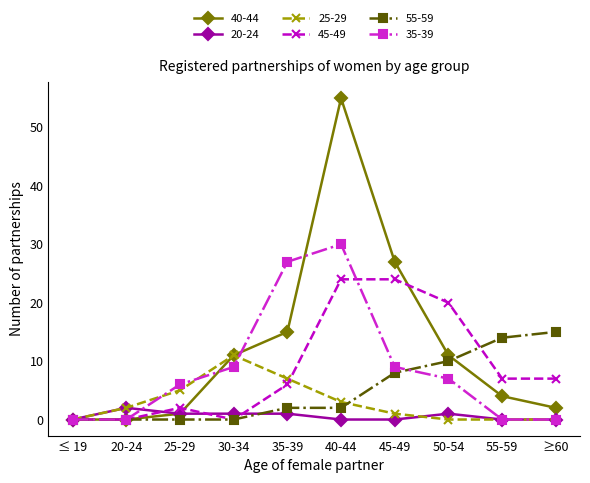

What is the value of the 35-39 point at the 5th from the left?

27